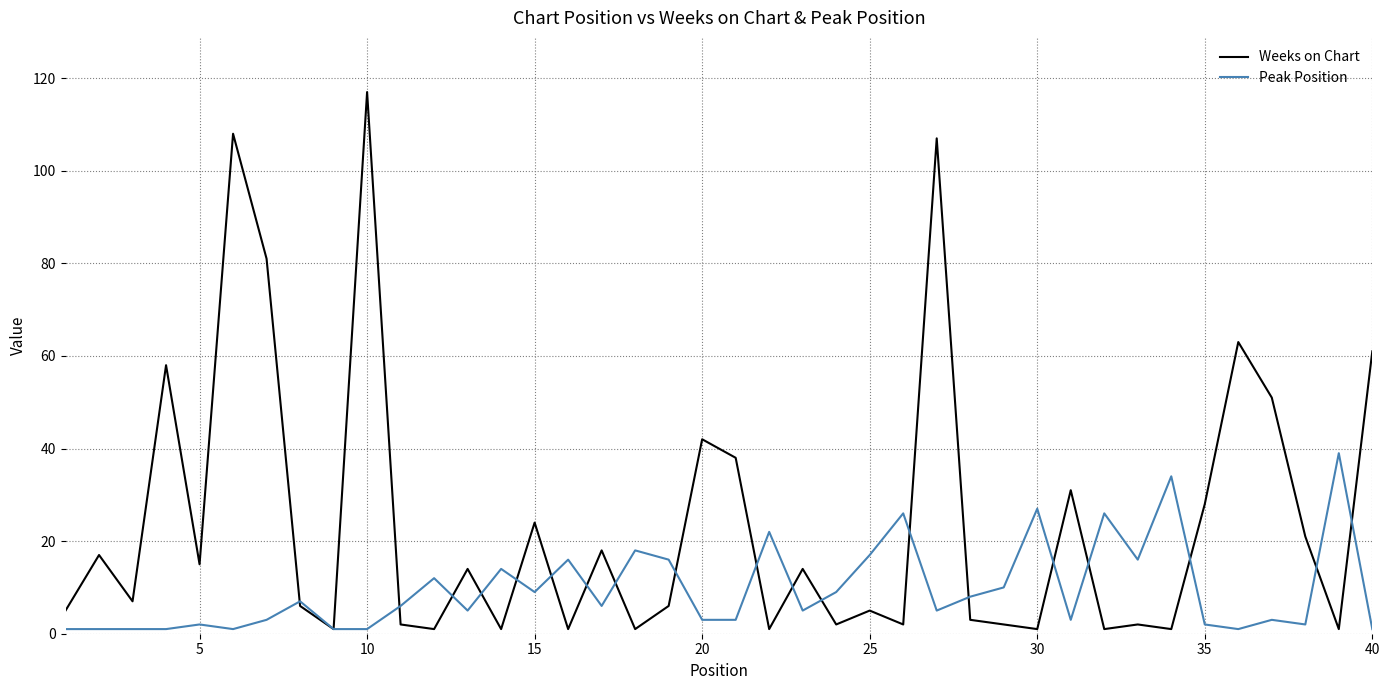

Rank the series by their maximum value, from highest to lowest.

Weeks on Chart, Peak Position